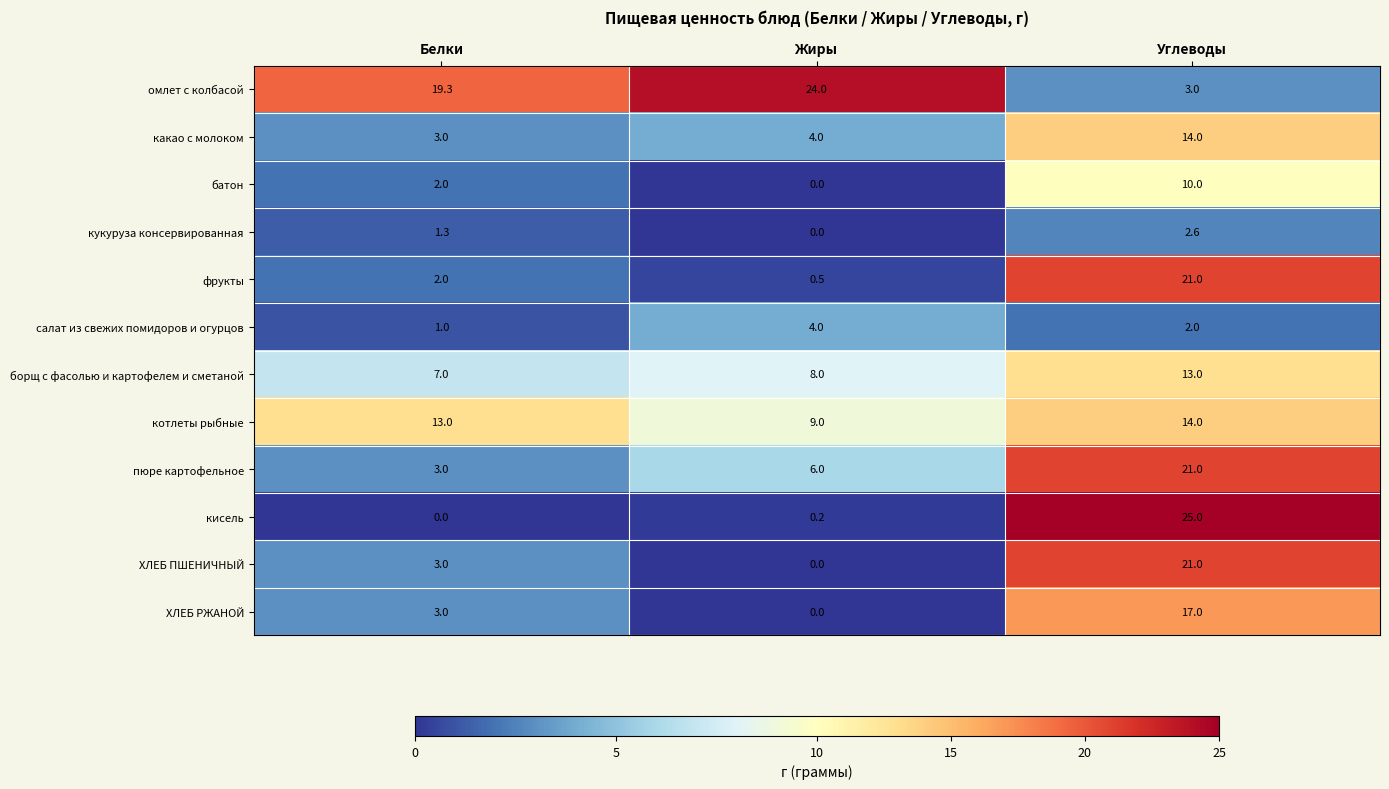

What is the difference between the highest and lowest values at Углеводы?

23.0